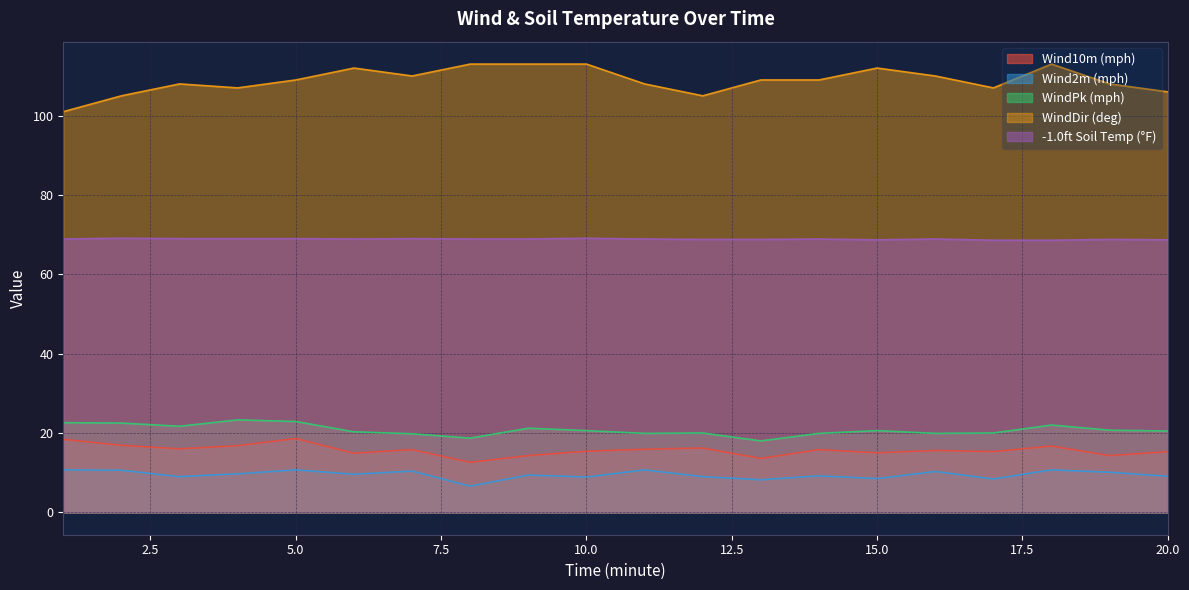

Where does the Wind2m (mph) series first go above 9?

1